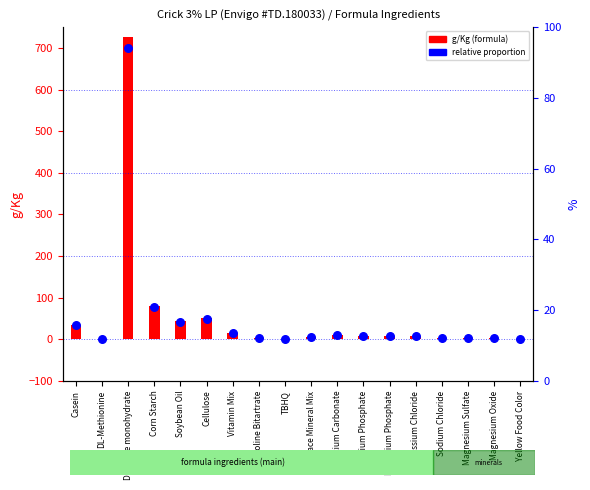

What is the total value across all series at Vitamin Mix?

29.5